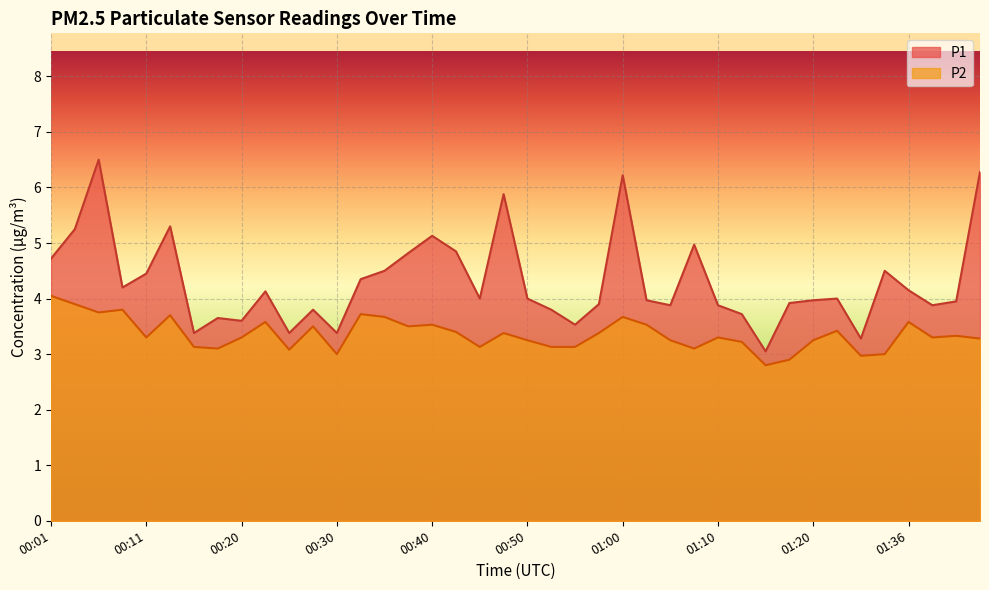

Reading left to right, list all the values displayed in this chart.

P1: 4.7	5.2	6.5	4.2	4.5	5.3	3.4	3.6	3.6	4.1	3.4	3.8	3.4	4.3	4.5	4.8	5.1	4.8	4.0	5.9	4.0	3.8	3.5	3.9	6.2	4.0	3.9	5.0	3.9	3.7	3.0	3.9	4.0	4.0	3.3	4.5	4.2	3.9	4.0	6.3
P2: 4.0	3.9	3.8	3.8	3.3	3.7	3.1	3.1	3.3	3.6	3.1	3.5	3.0	3.7	3.7	3.5	3.5	3.4	3.1	3.4	3.2	3.1	3.1	3.4	3.7	3.5	3.2	3.1	3.3	3.2	2.8	2.9	3.2	3.4	3.0	3.0	3.6	3.3	3.3	3.3